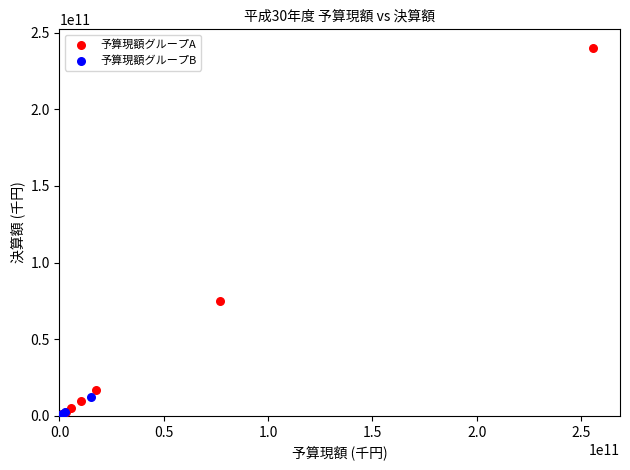

Which series has the largest Y range (max minus min)?

予算現額グループA